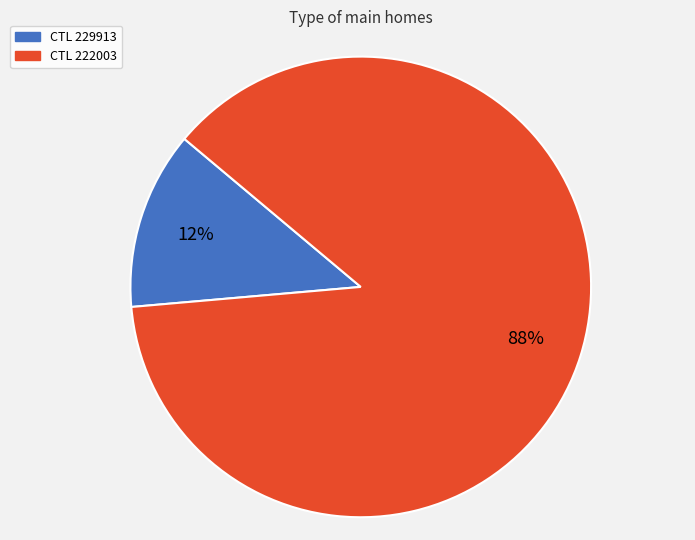

To the nearest percent, what is the average slice percentage?

50%